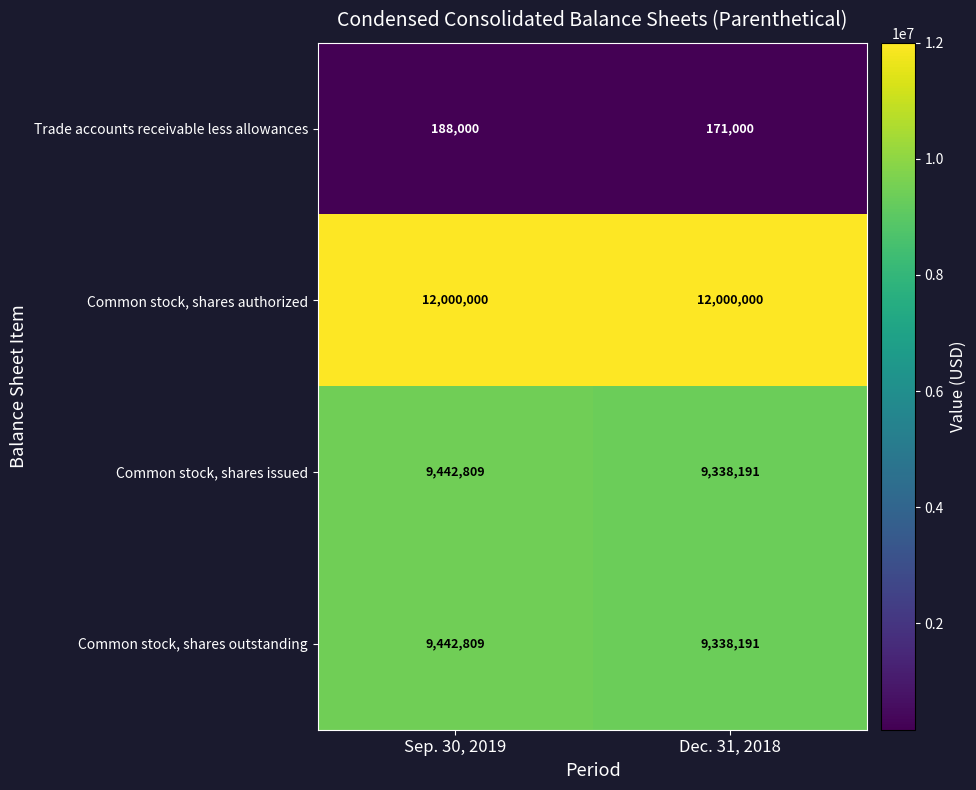

At how many categories does at least one series exceed 331739?

2